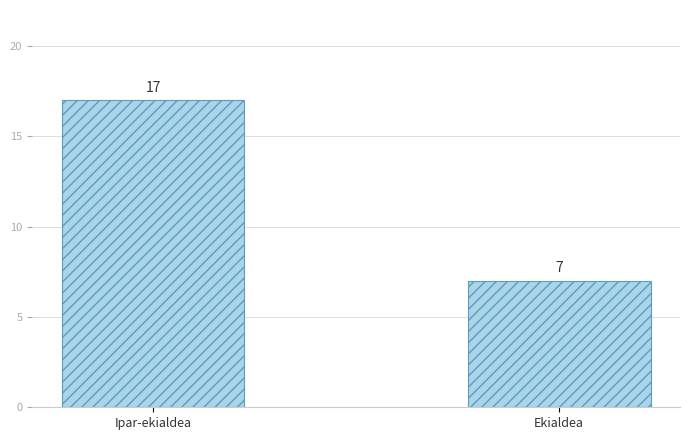

Does the chart contain any negative values?

No